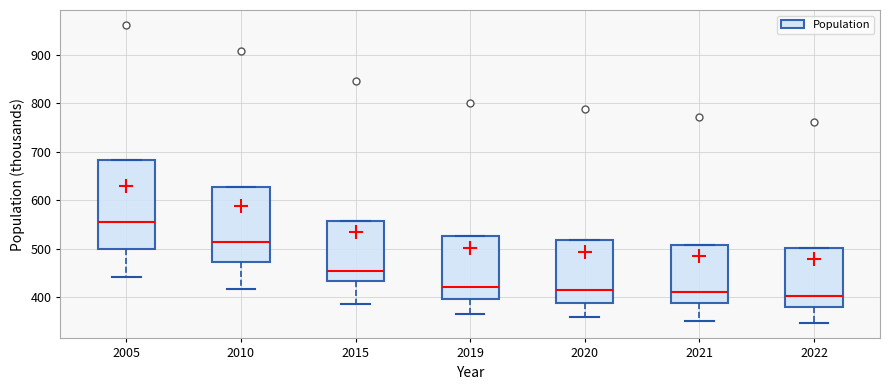

Which box is the tallest, from its lower edge to its upper edge?

2005